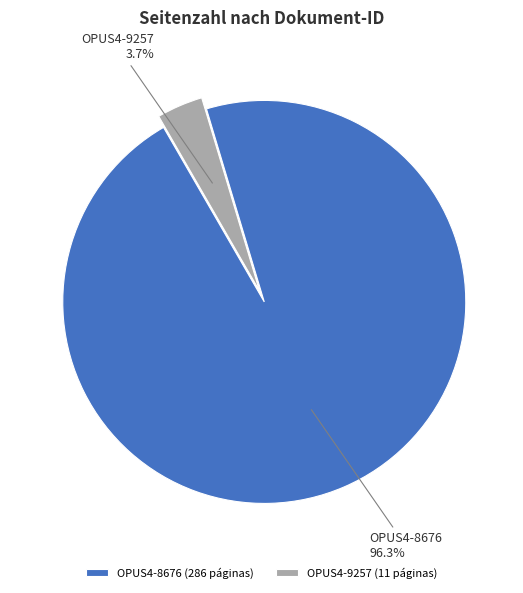

Is the sum of OPUS4-8676 and OPUS4-9257 greater than half?

Yes